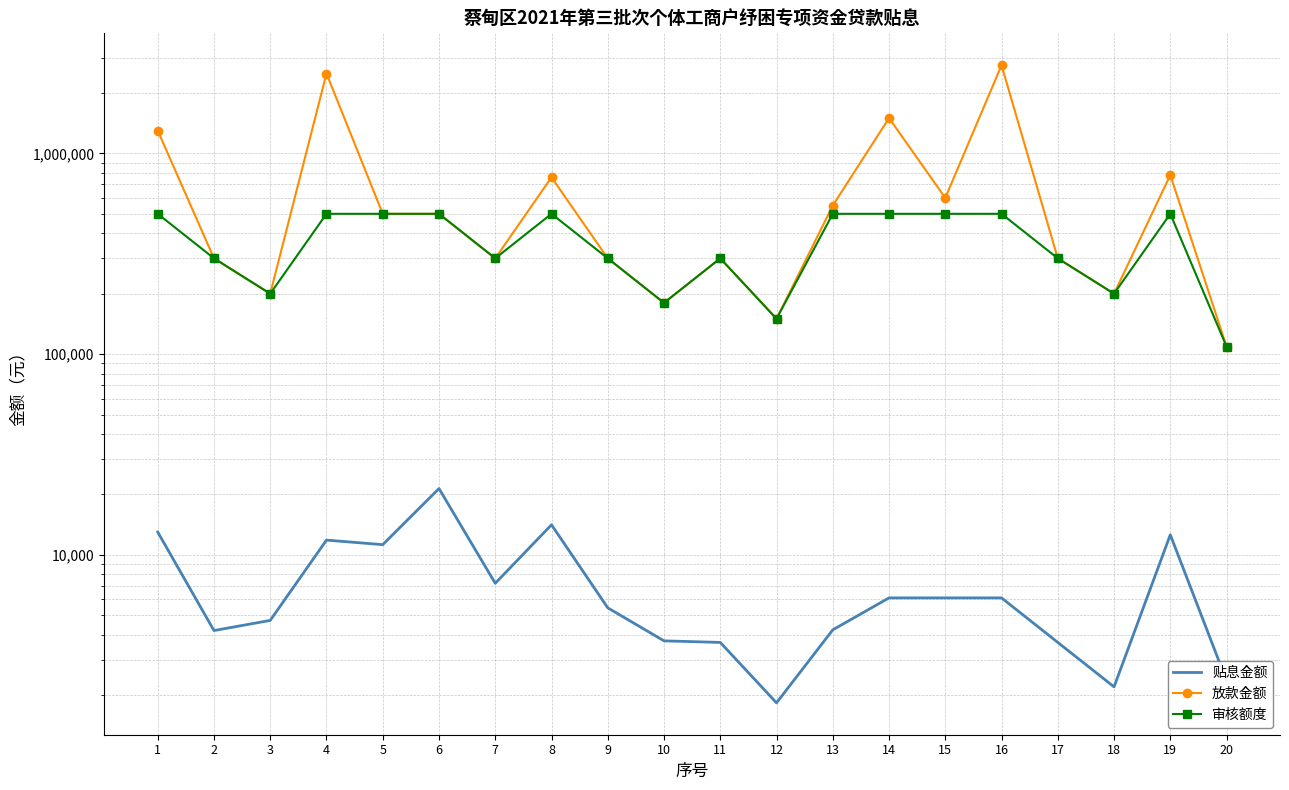

The 放款金额 series shows 109000.0 at 20. True or false?

True